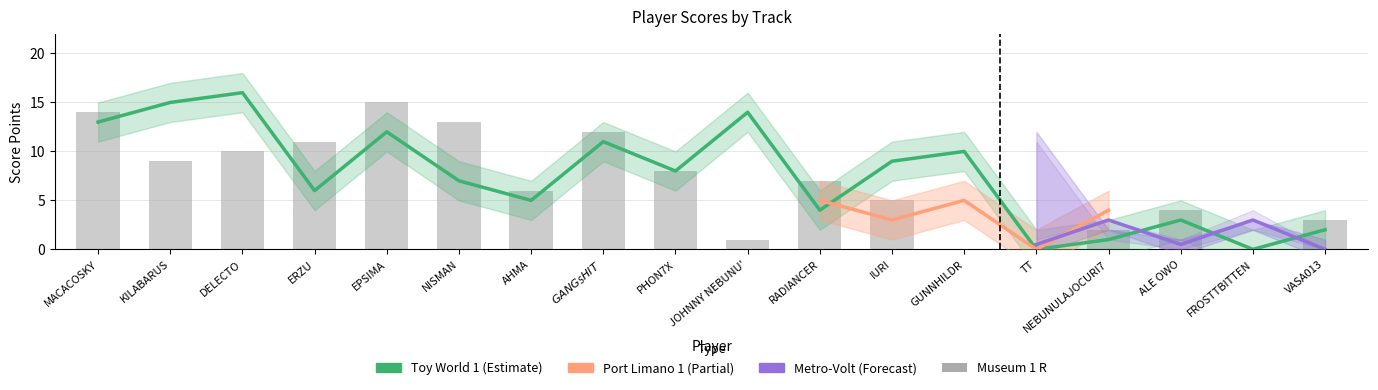

What is the greatest value displayed?

16